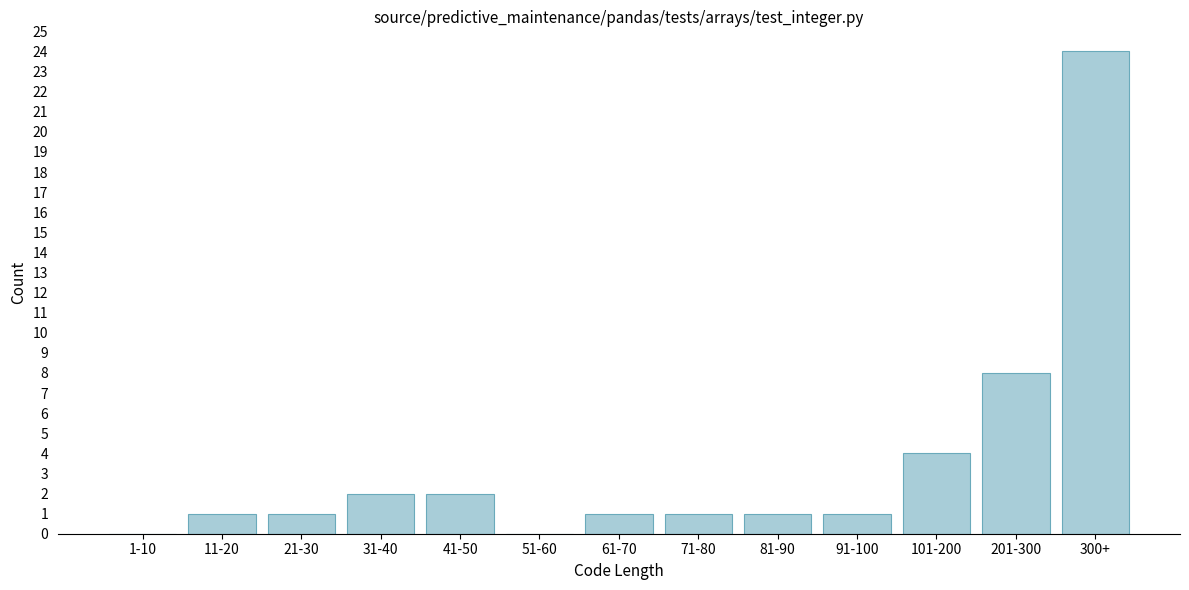

Reading right to left, list all the values displayed in this chart.

300+=24	201-300=8	101-200=4	91-100=1	81-90=1	71-80=1	61-70=1	51-60=0	41-50=2	31-40=2	21-30=1	11-20=1	1-10=0